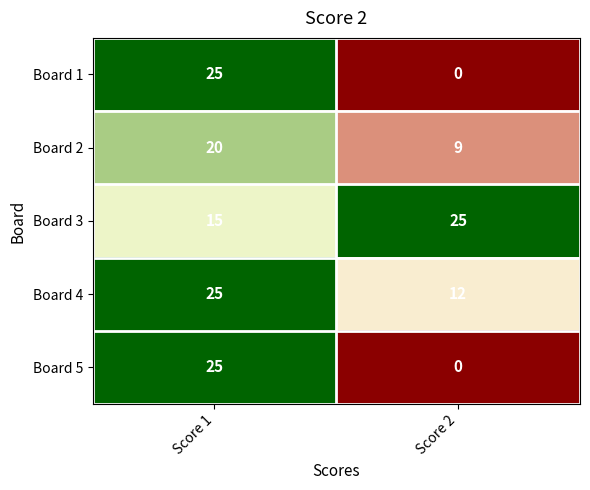

At which category is the sum across all series the highest?

Score 1